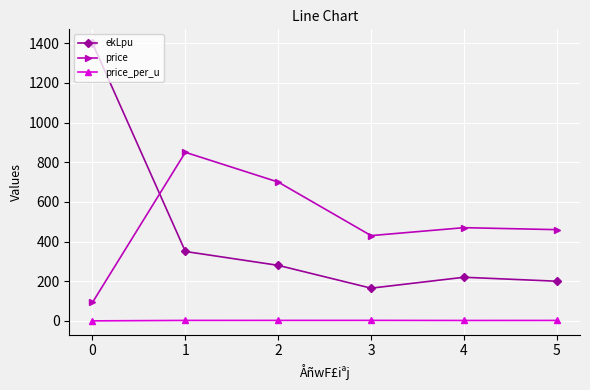

What is the sum of all price values?

3003.0